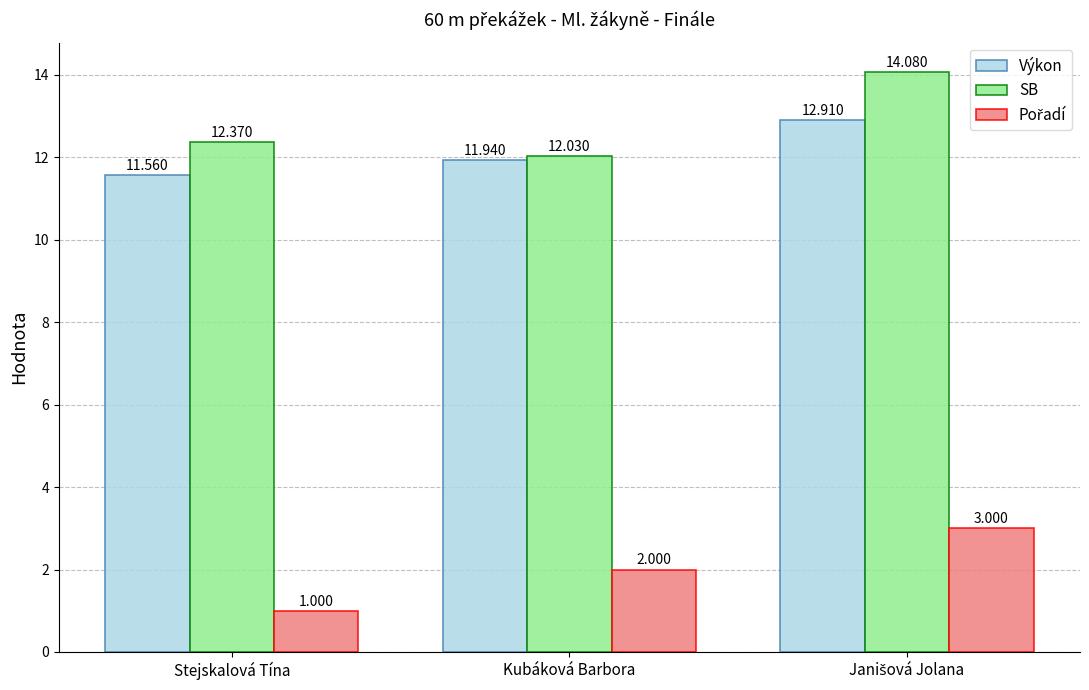

Which series has the widest spread of values?

SB